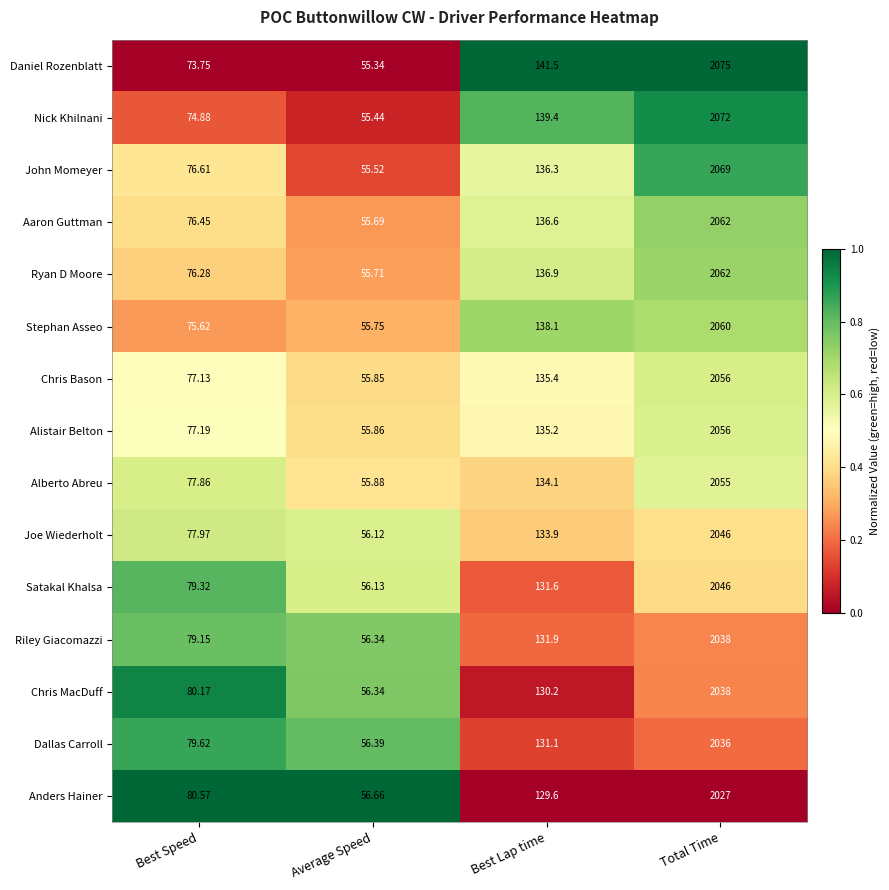

Which category has the lowest value across all series?

Average Speed